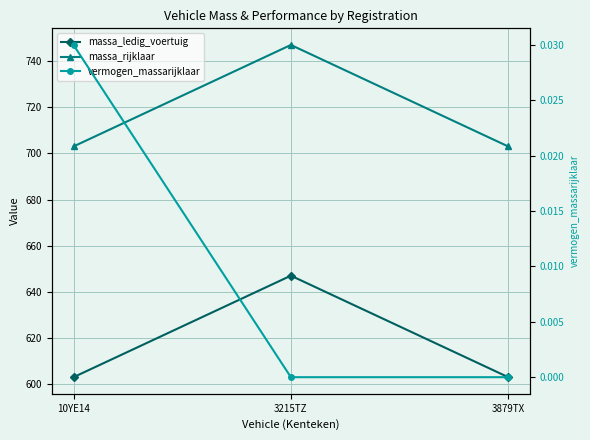

What is the average value of the massa_rijklaar series?

717.7